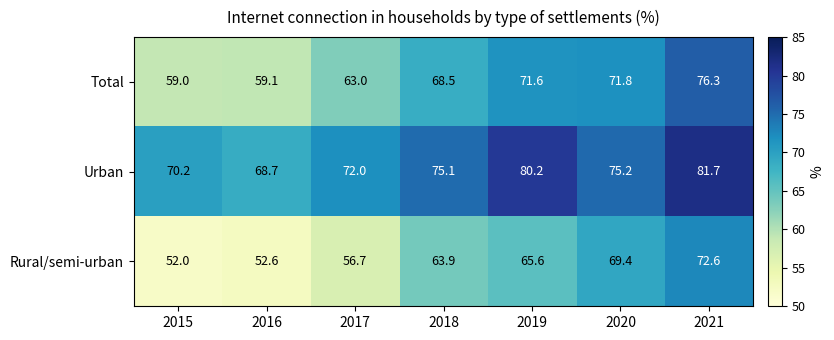

What is the sum of all Urban values?

523.1